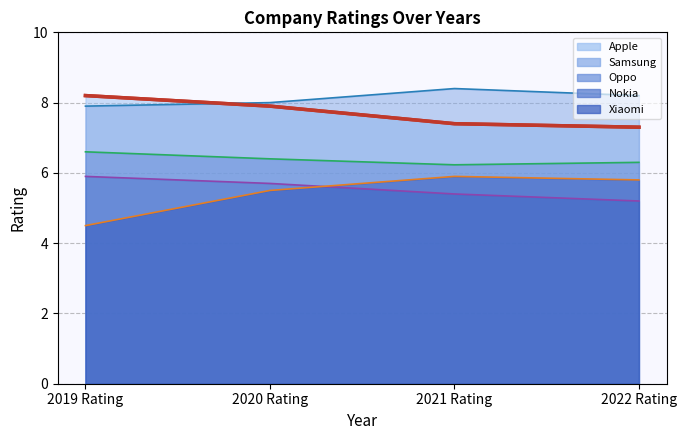

List the labels in order of Xiaomi value, largest first.

2021 Rating, 2022 Rating, 2020 Rating, 2019 Rating